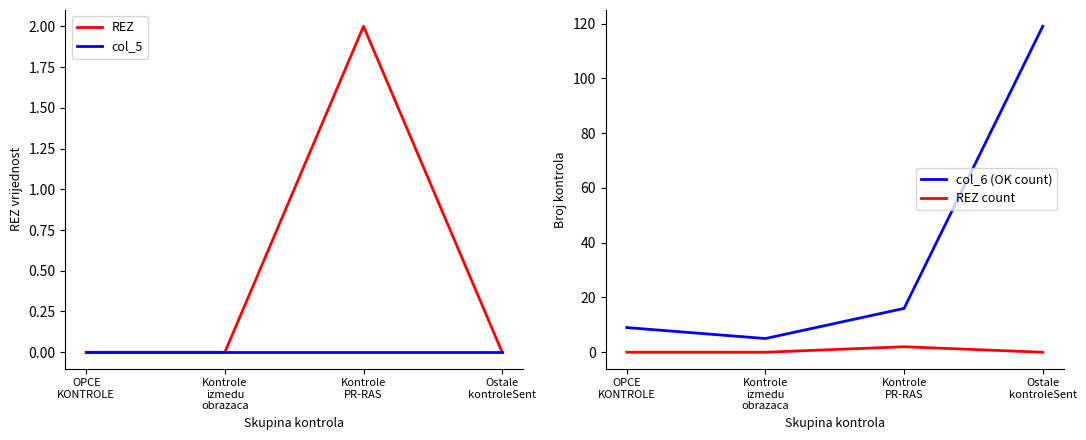

Where does the col_6 (OK count) series first go above 16?

Ostale
kontroleSent